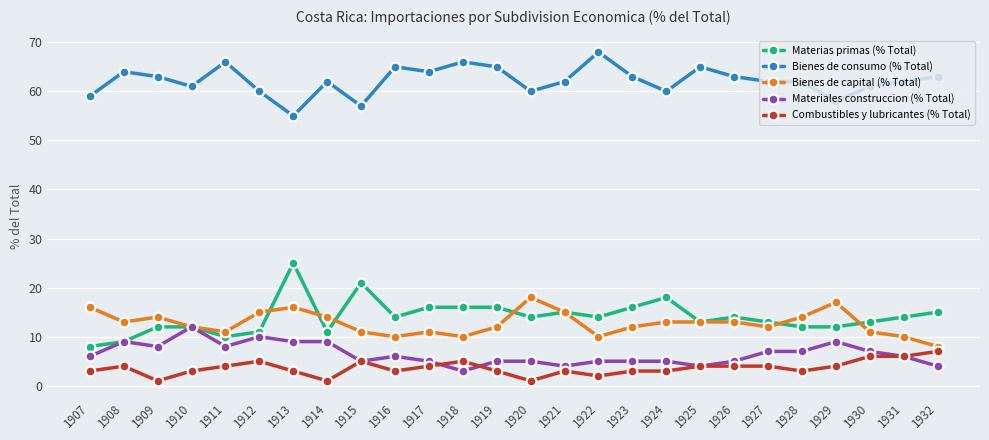

What is the value of the Materias primas (% Total) point at the 19th from the left?

13